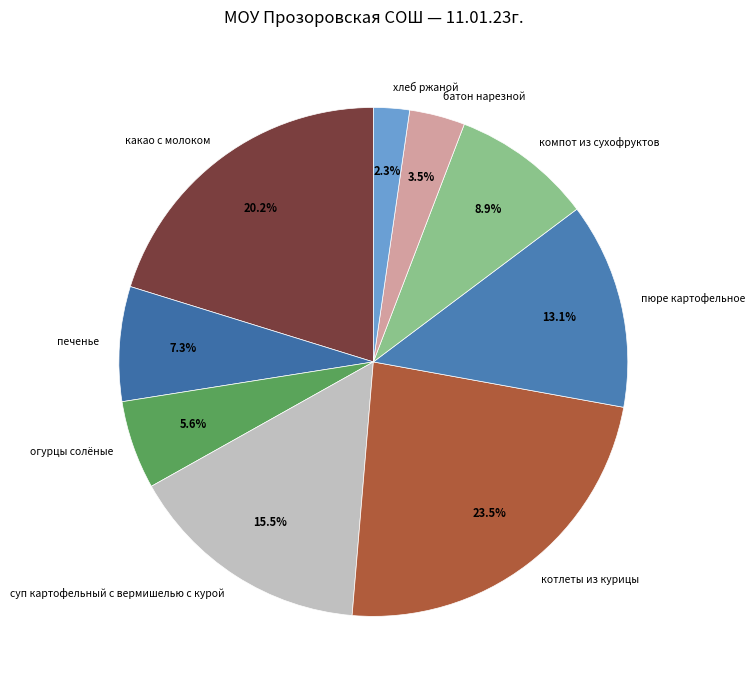

To the nearest percent, what is the average slice percentage?

11%